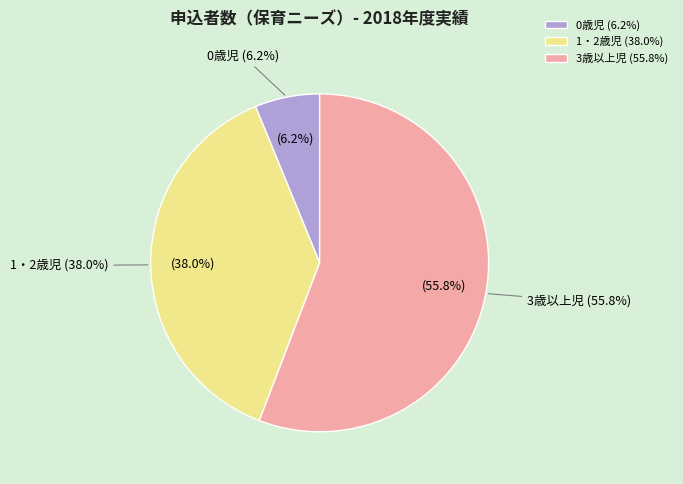

What is the change in value from 1・2歳児 to 3歳以上児?

+279